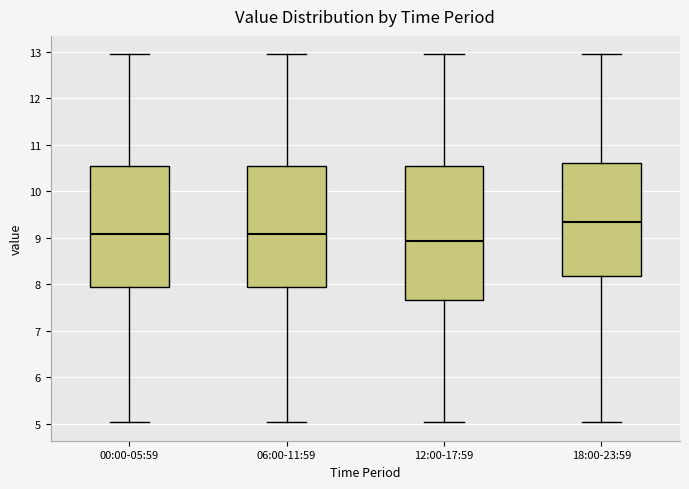

Which box's median line is the lowest?

12:00-17:59